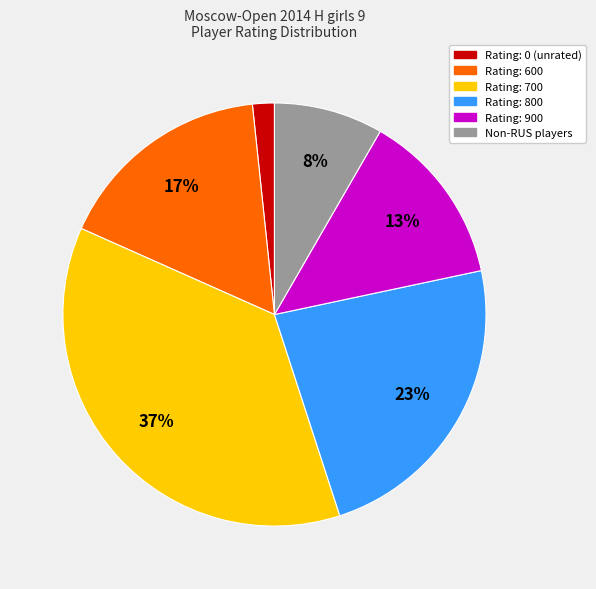

To the nearest percent, what is the average slice percentage?

17%